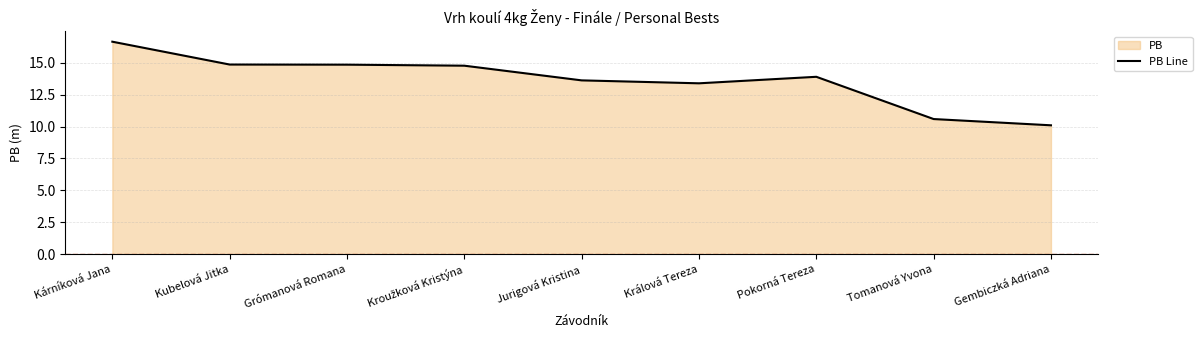

Reading left to right, extract all data points from this chart.

16.6	14.9	14.8	14.8	13.6	13.4	13.9	10.6	10.1